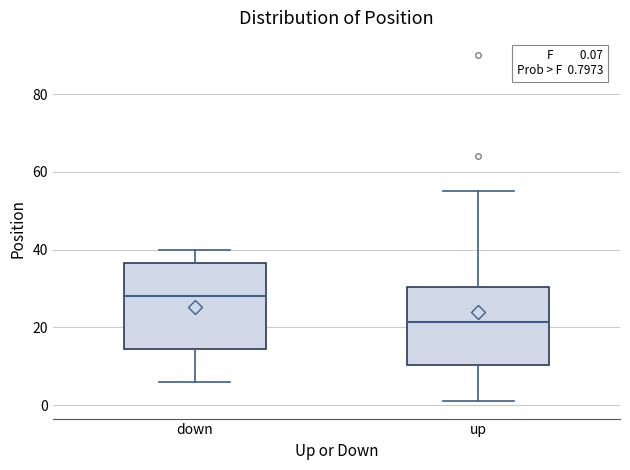

Which box has the highest median line?

down